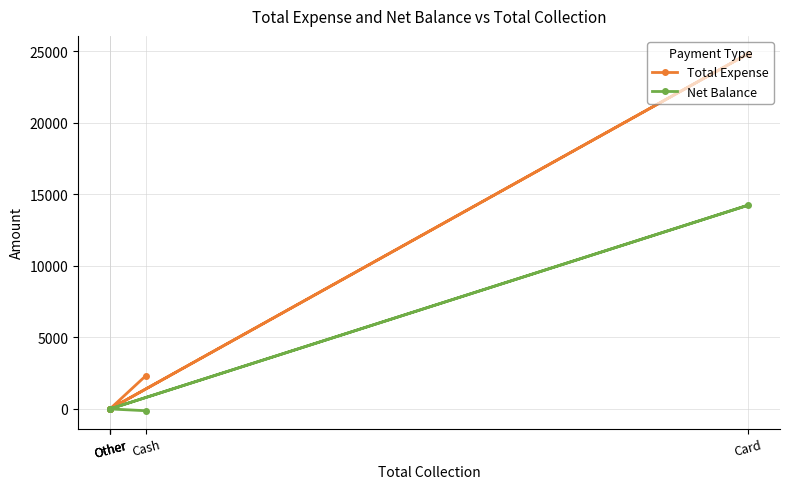

List the series in order of their overall mean, highest first.

Total Expense, Net Balance